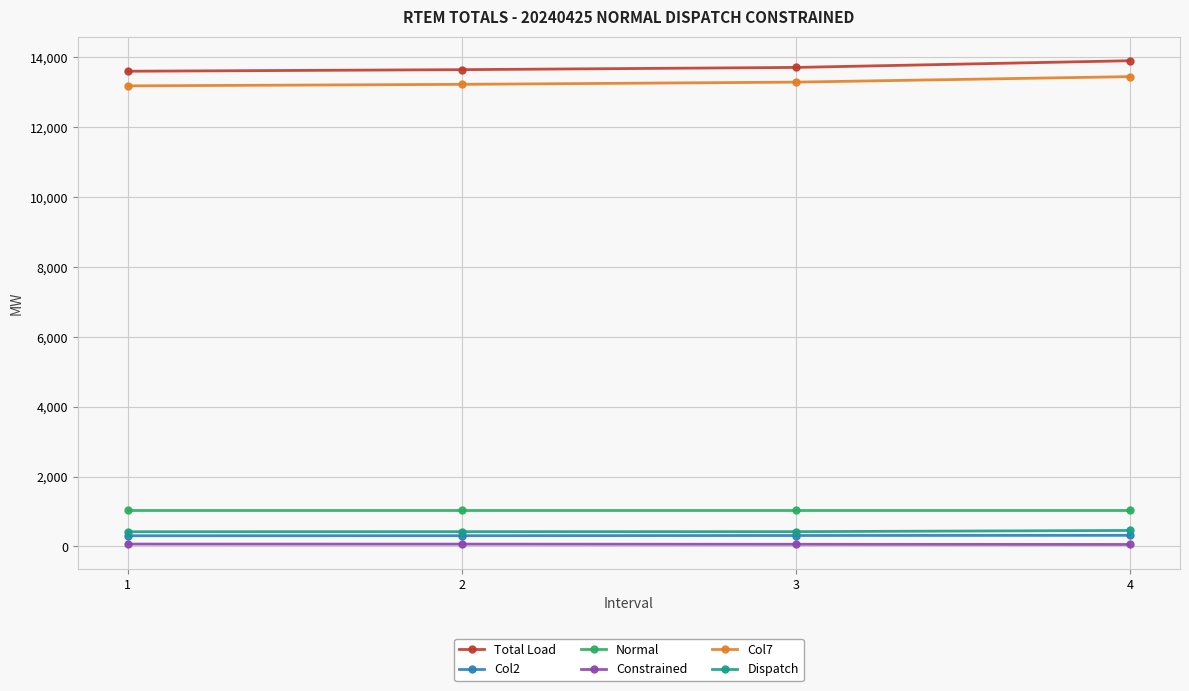

What is the maximum value for Normal?

1048.4